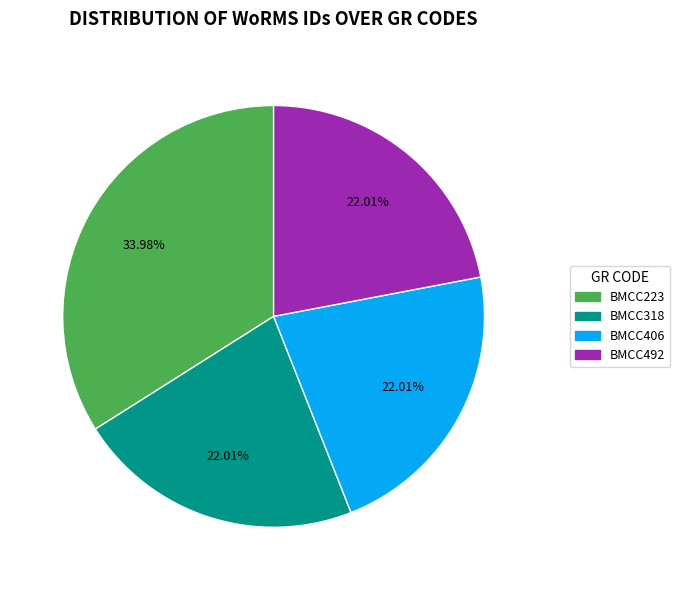

Which category has the biggest portion of the pie?

BMCC223